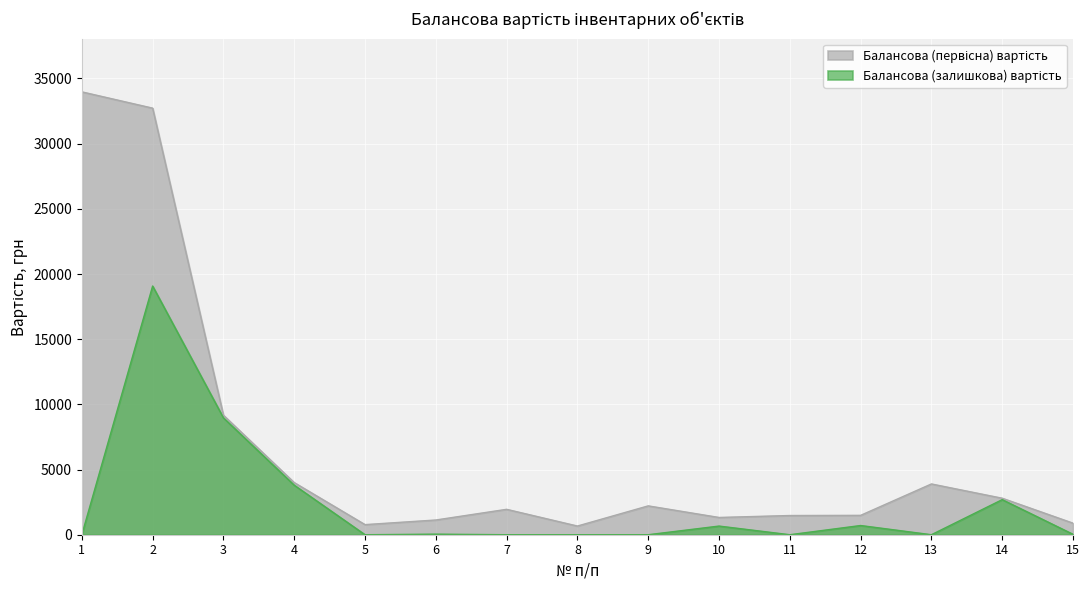

Rank the series by their average value, from lowest to highest.

Балансова (залишкова) вартість, Балансова (первісна) вартість